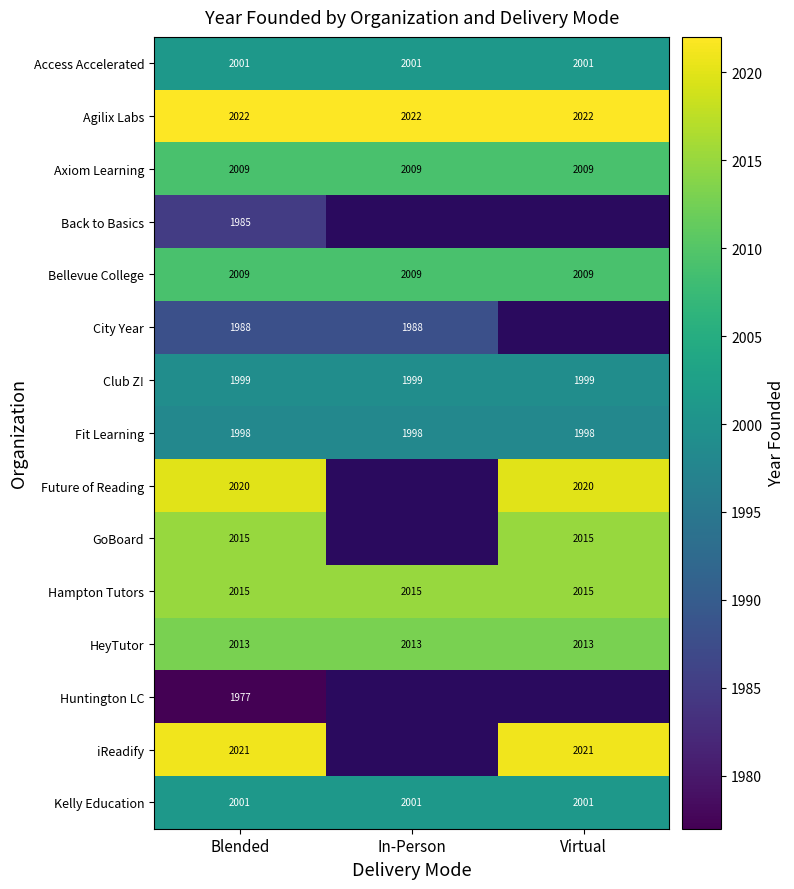

The value of Fit Learning at Blended is 721. True or false?

False